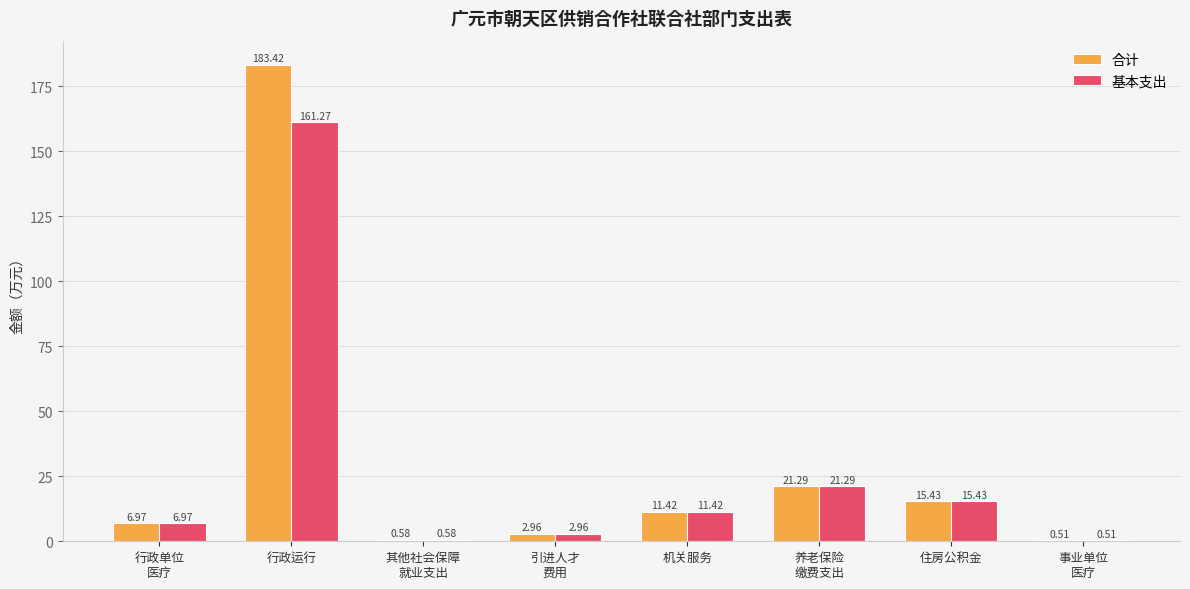

What is the sum of the 基本支出 values at 事业单位
医疗 and 其他社会保障
就业支出?

1.1